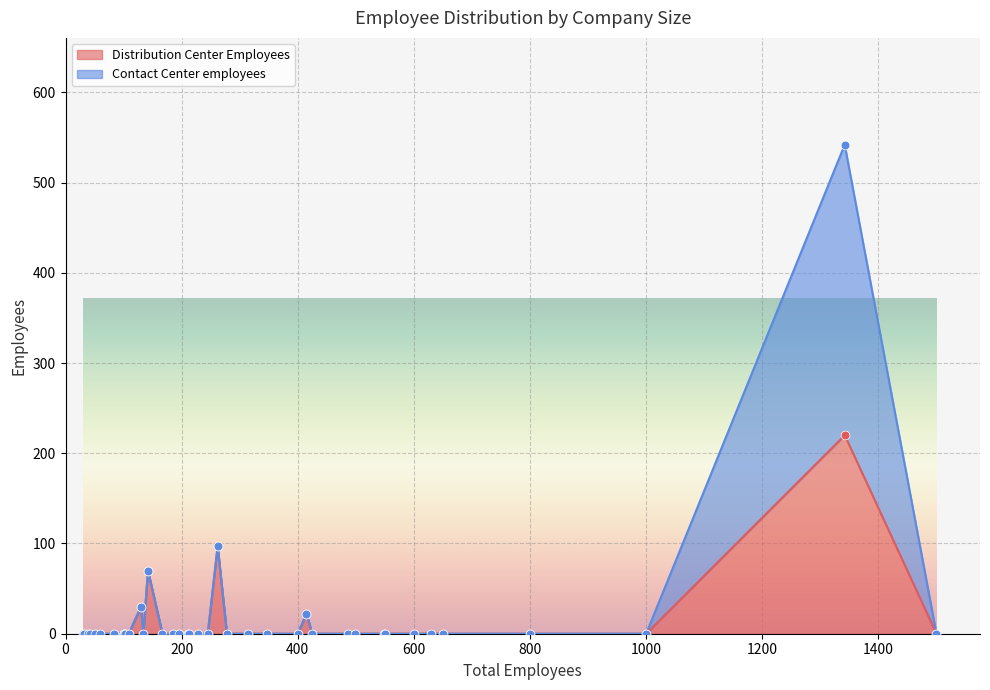

What are all the series names shown in the legend?

Distribution Center Employees, Contact Center employees